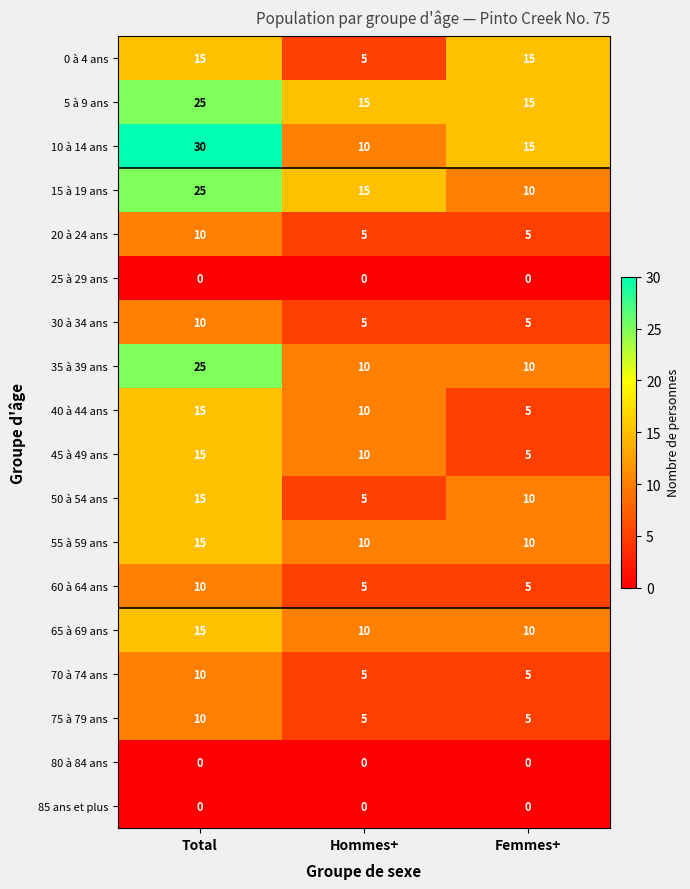

What is the average value of the 55 à 59 ans series?

12